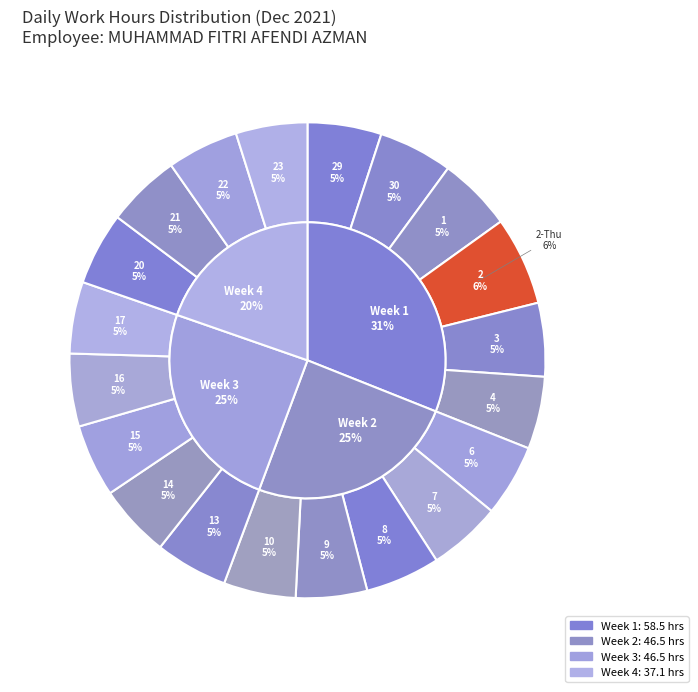

To the nearest percent, what is the combined percentage of 9-Thu and 16-Thu?

10%